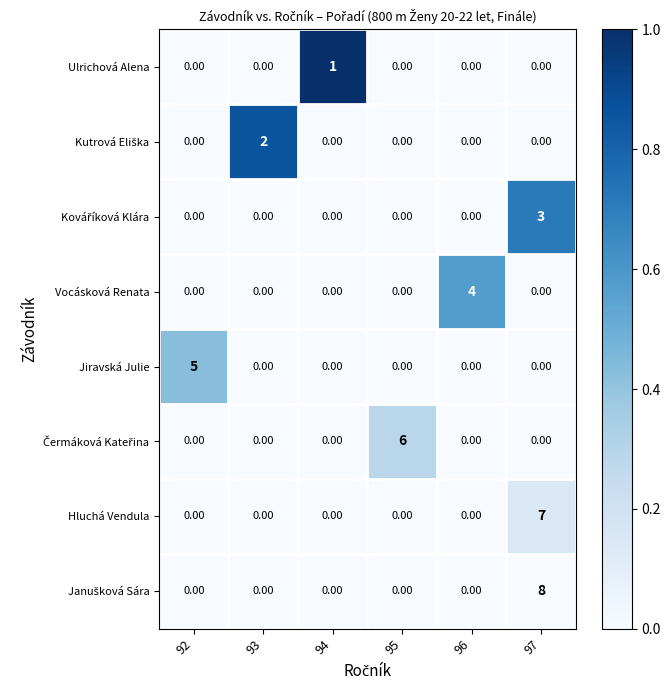

Which category has the highest value across all series?

94